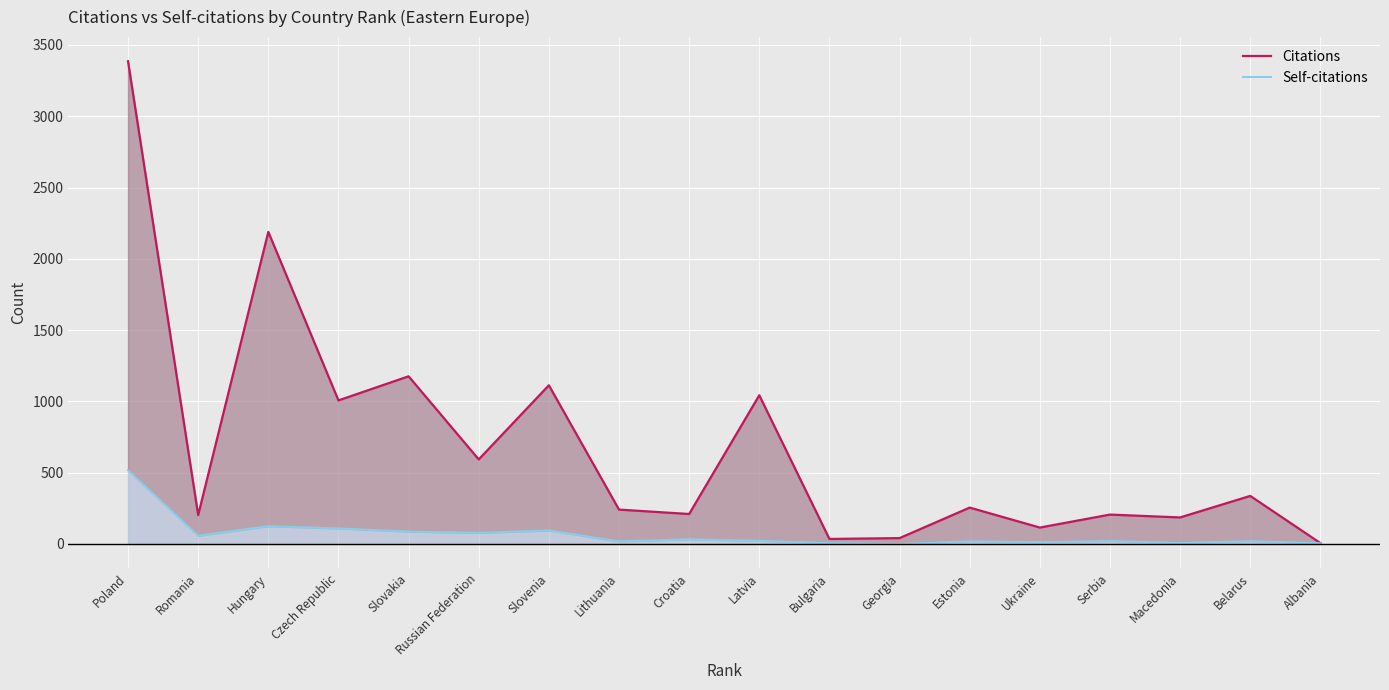

How many series are shown in this chart?

2